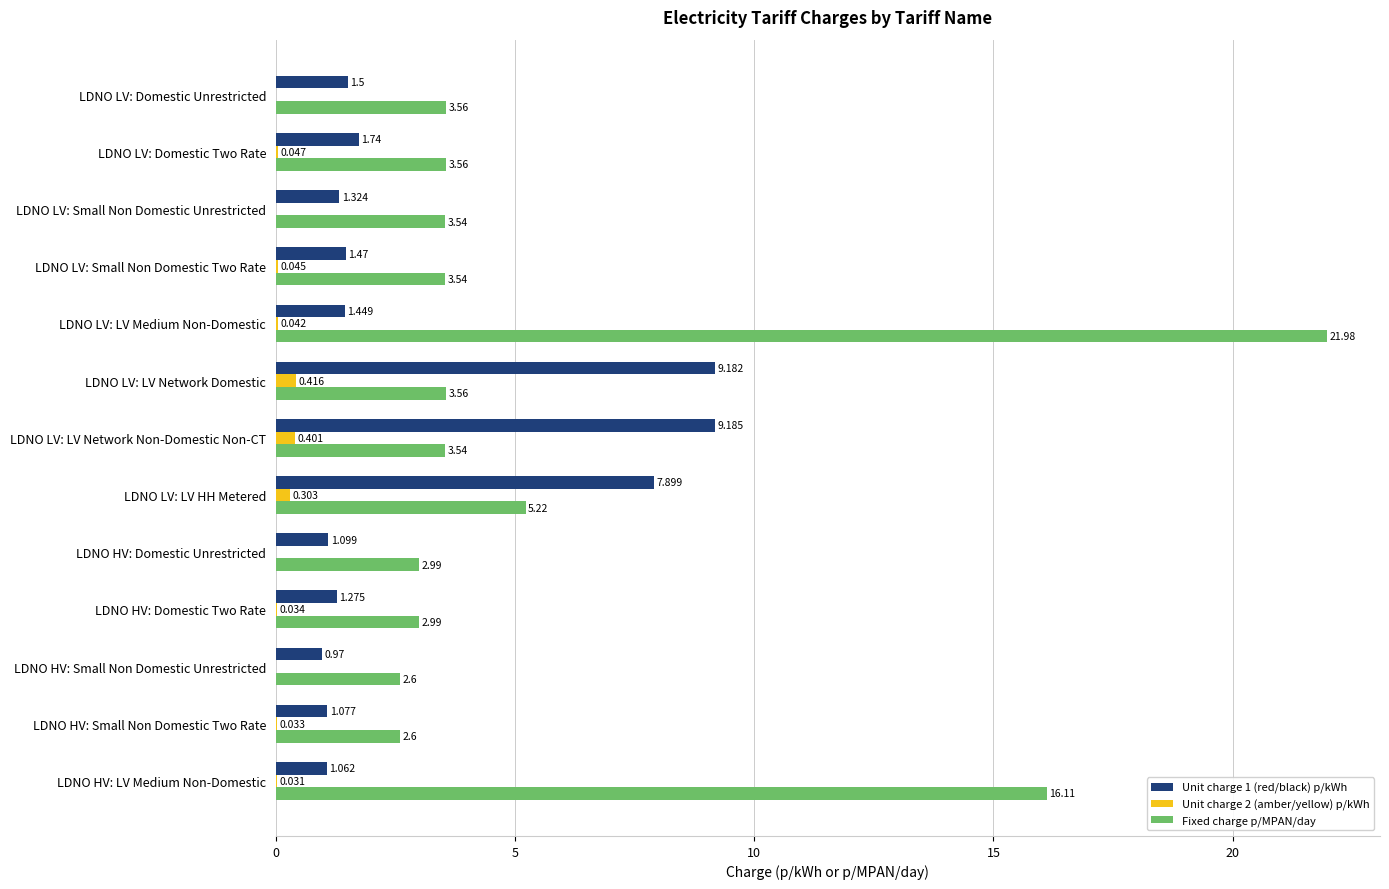

At which label is Fixed charge p/MPAN/day closest to 12?

LDNO HV: LV Medium Non-Domestic